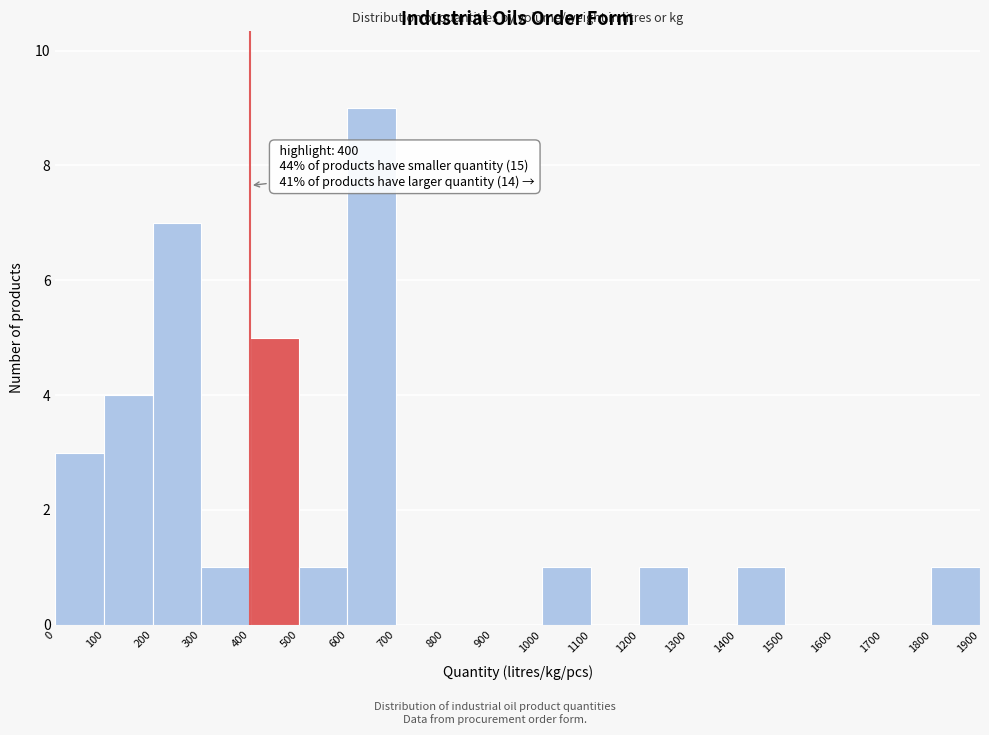

Which range on the x-axis has the tallest bar?

600 to 700